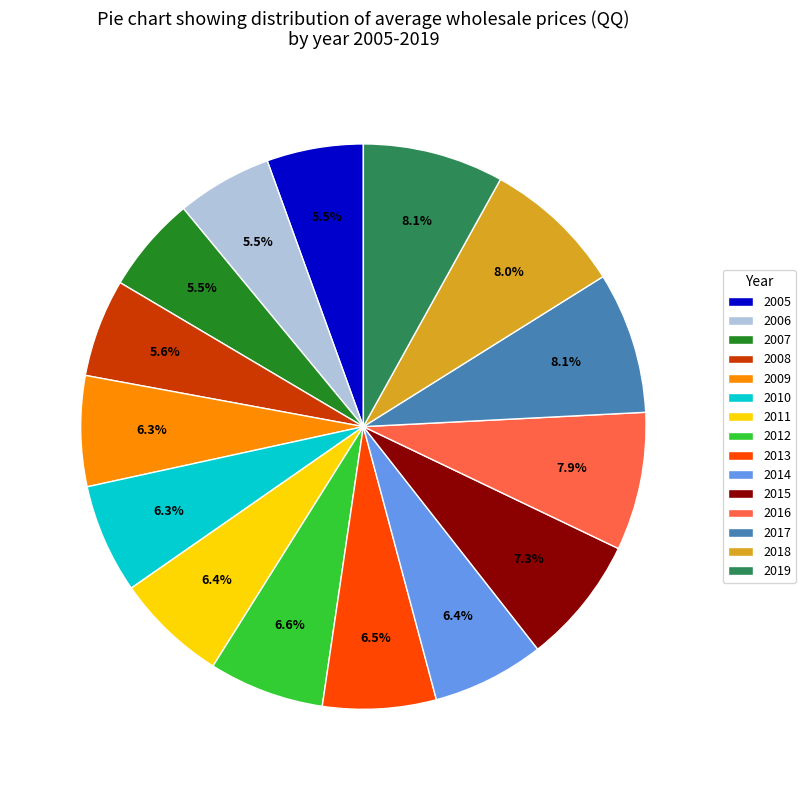

Approximately how many times larger is the value at 2011 compared to 2019?

0.8